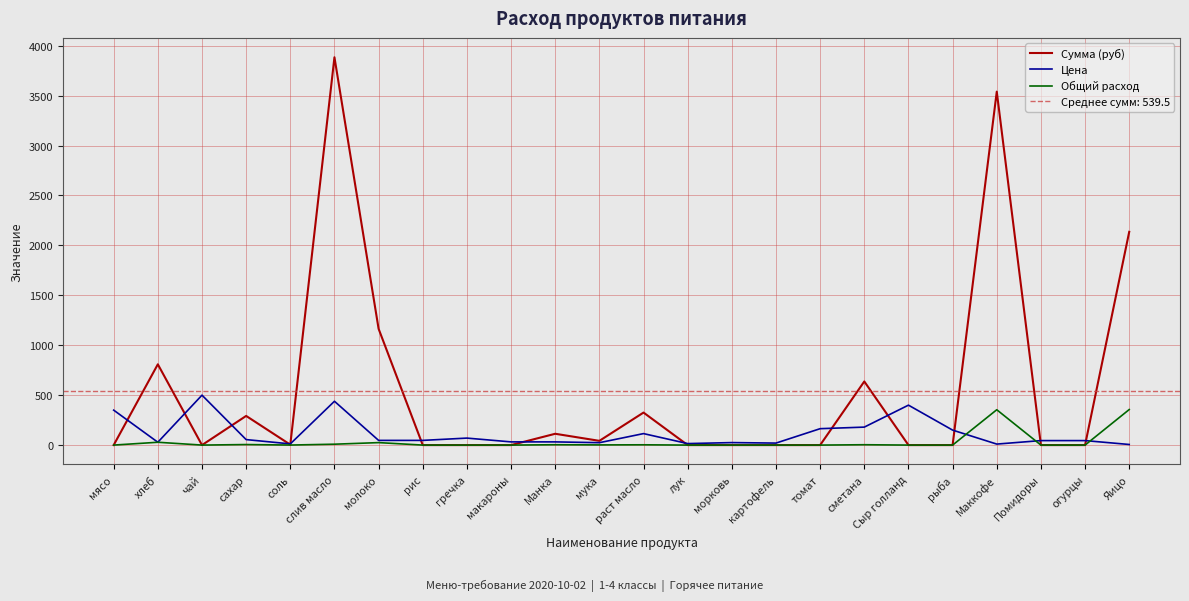

Reading left to right, what are all the values shown in this chart?

Сумма (руб): 0.0	809.1	0.0	292.1	4.2	3884.2	1164.7	0.0	0.0	0.0	113.3	42.5	325.7	0.0	0.0	0.0	0.0	637.2	0.0	0.0	3540.0	0.0	0.0	2136.0
Цена: 350.0	28.6	500.0	55.0	12.0	438.9	47.0	47.0	70.0	32.0	32.0	24.0	115.0	15.0	25.0	20.0	164.3	180.0	400.0	150.0	10.0	45.0	45.0	6.0
Общий расход: 0.0	28.3	0.0	5.3	0.4	8.8	24.8	0.0	0.0	0.0	3.5	1.8	2.8	0.0	0.0	0.0	0.0	3.5	0.0	0.0	354.0	0.0	0.0	356.0